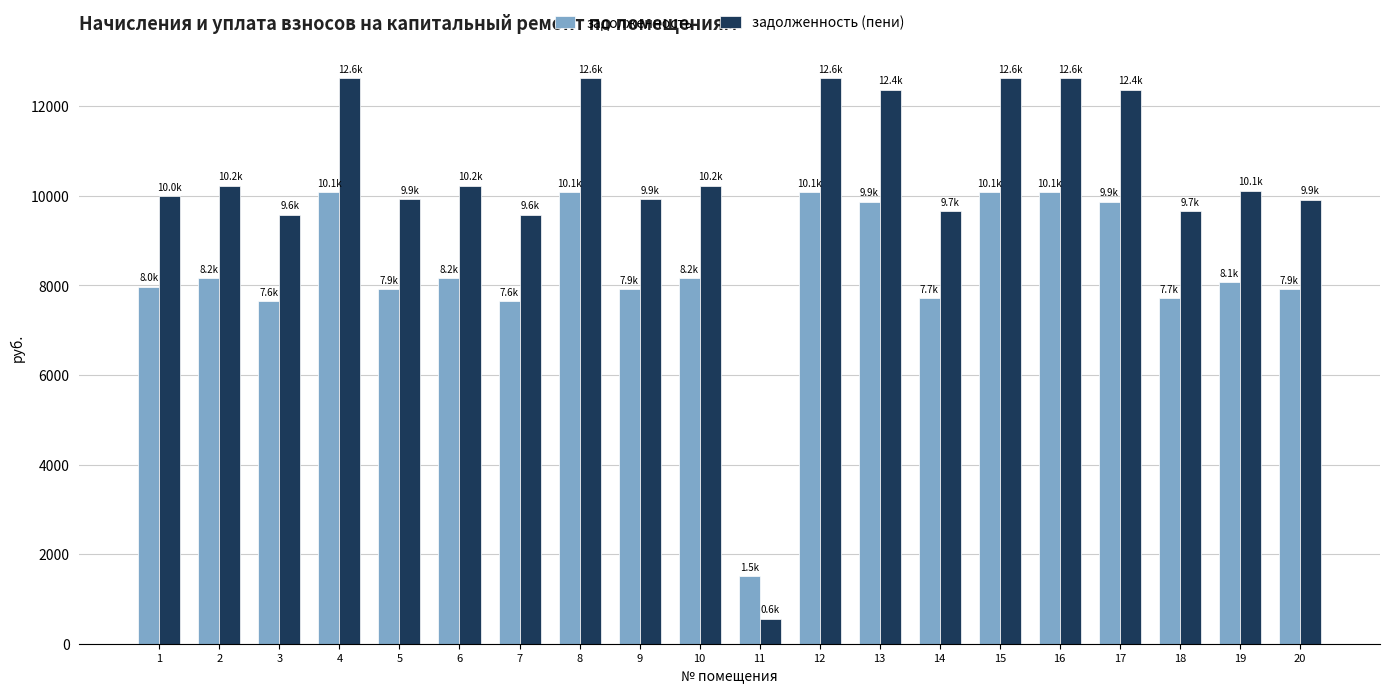

What is the approximate value of задолженность (пени) at 18?

9657.8